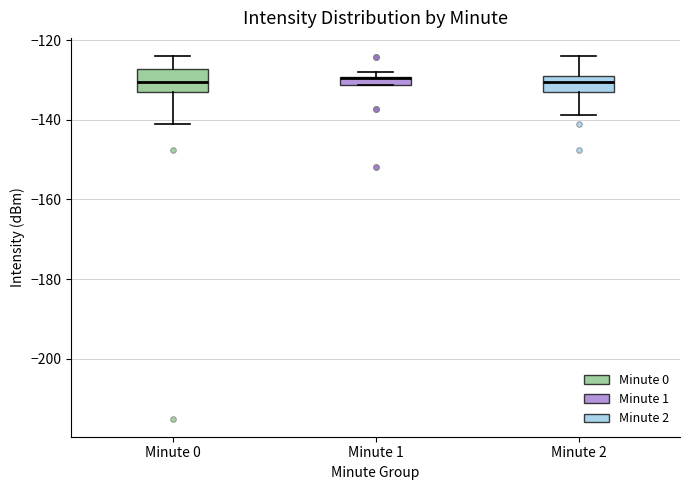

Where is the lower edge of the box for Minute 1 on the y-axis? The values are not printed on the chart, so give them approximately, as read against the axis.

-132